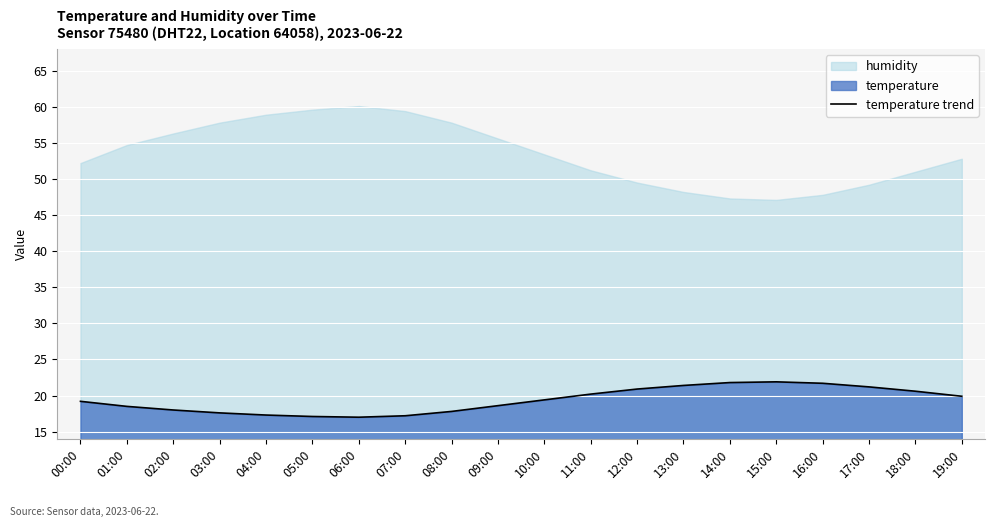

Count the number of values greater than 19.

11